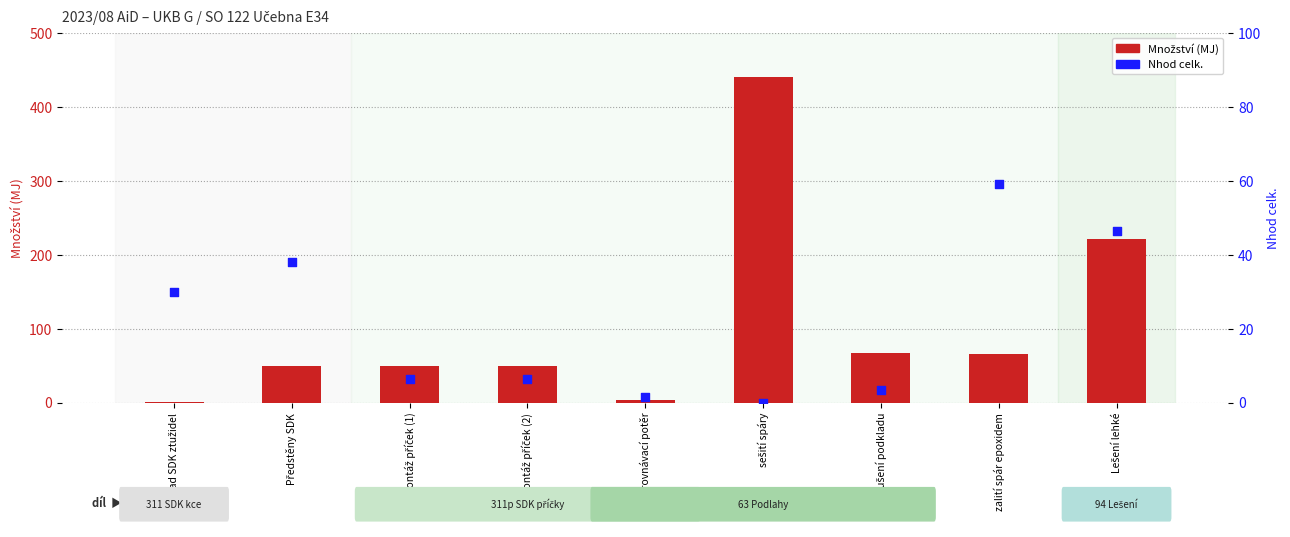

Which series contains the highest Y value?

Množství (MJ)